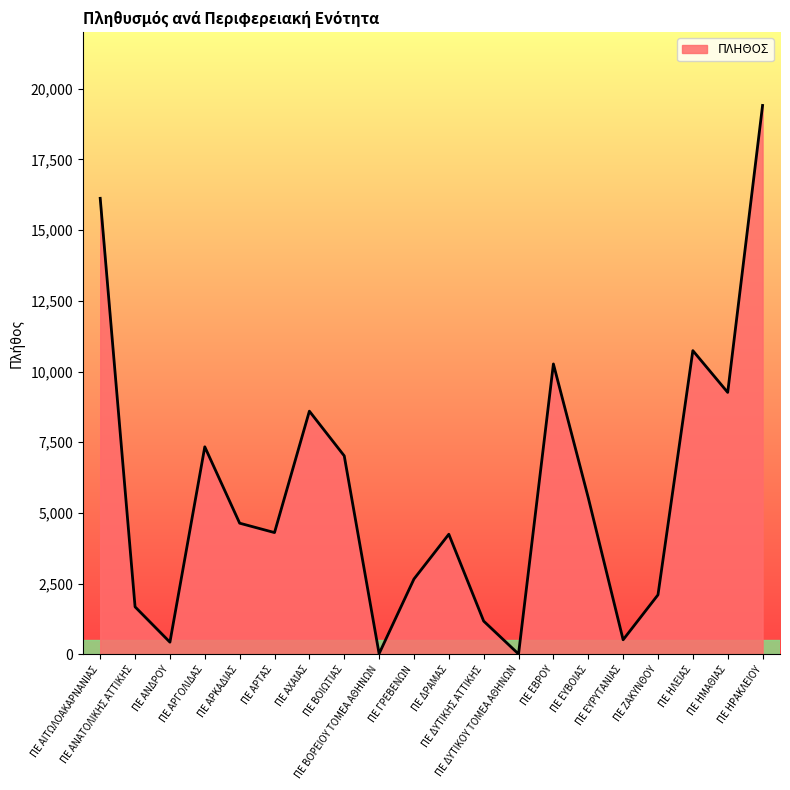

True or false: the data has more than 0 interior local peaks.

True